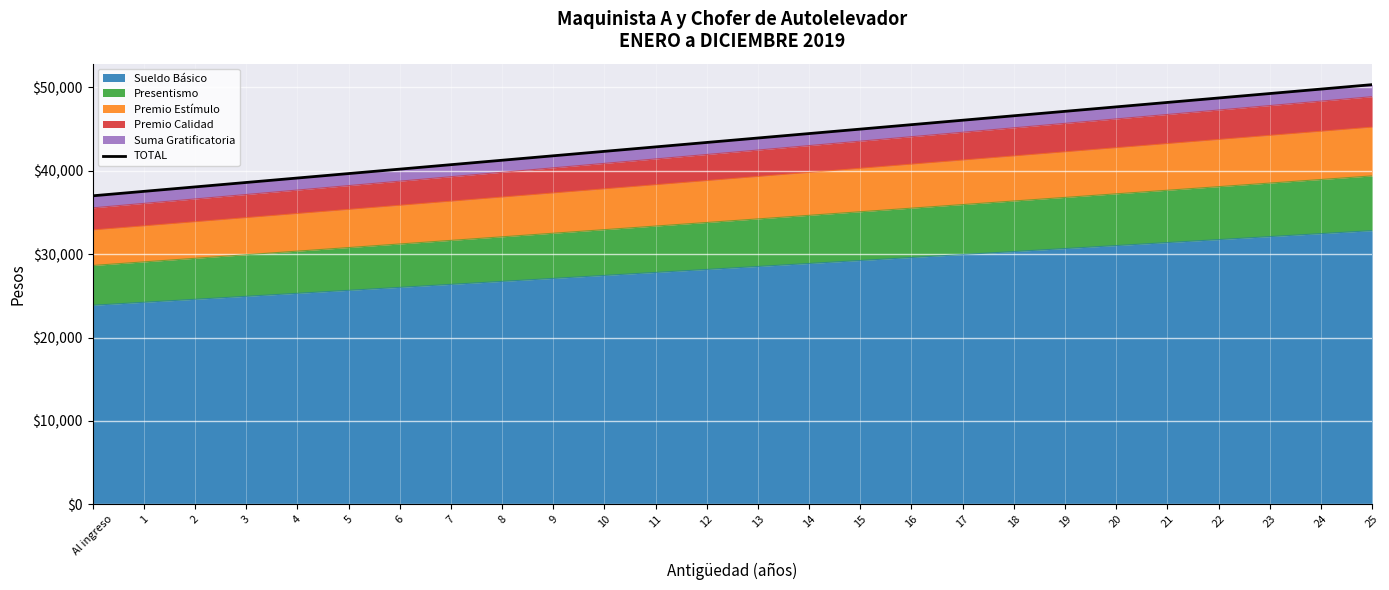

At which label is the value closest to 43666?

12